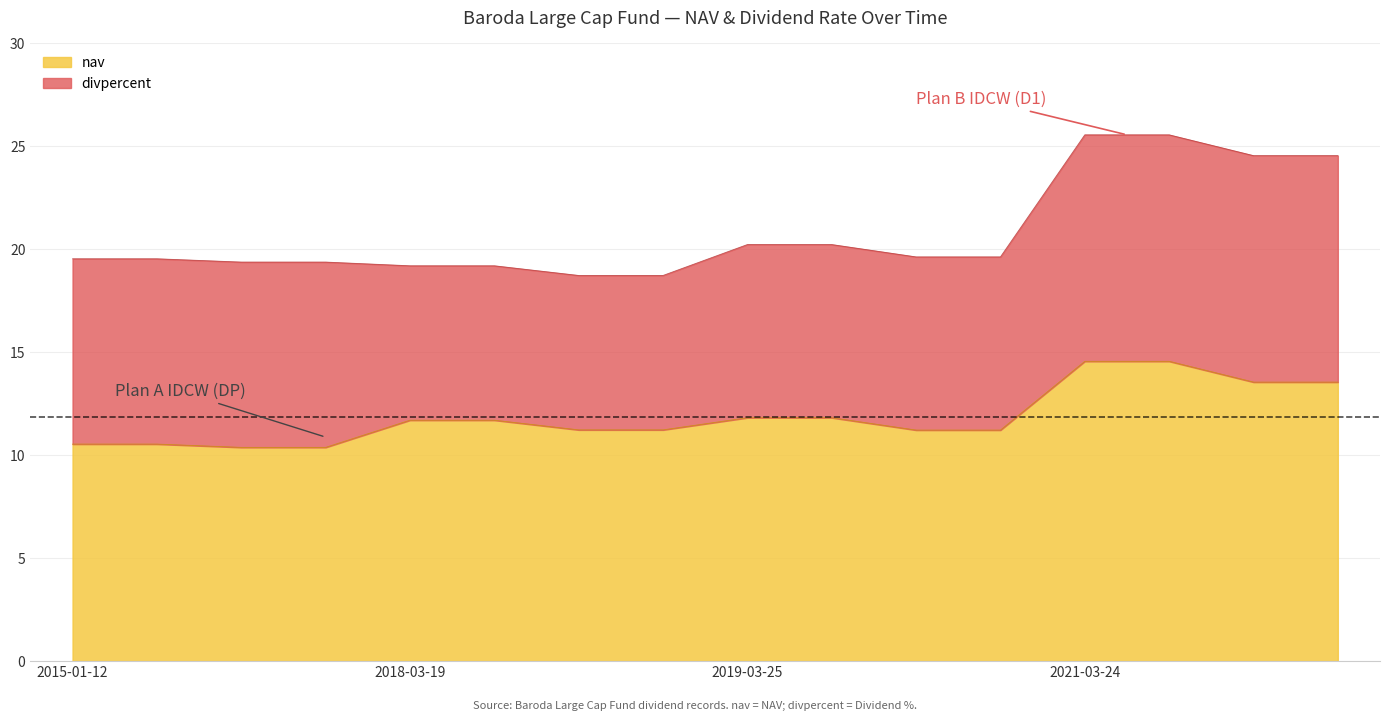

At which category is the sum across all series the highest?

12